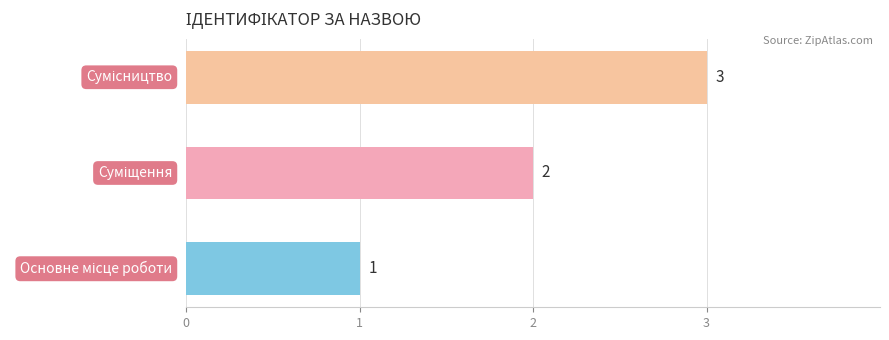

What is the sum of all values?

6